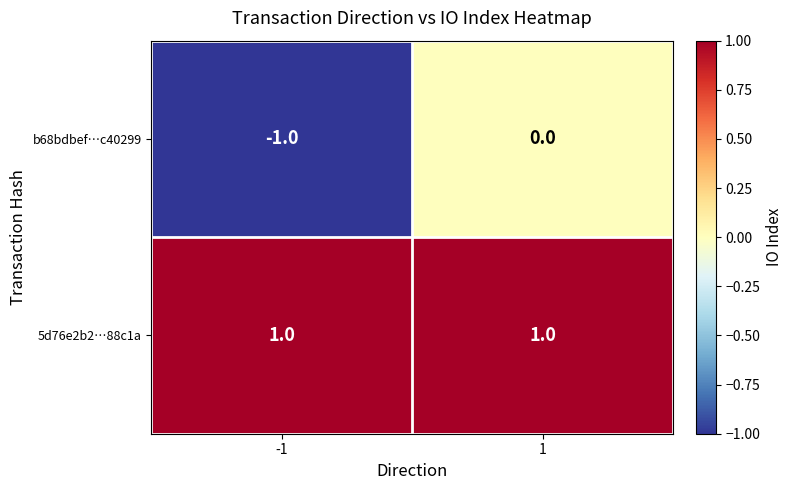

How many distinct data groups are displayed?

2